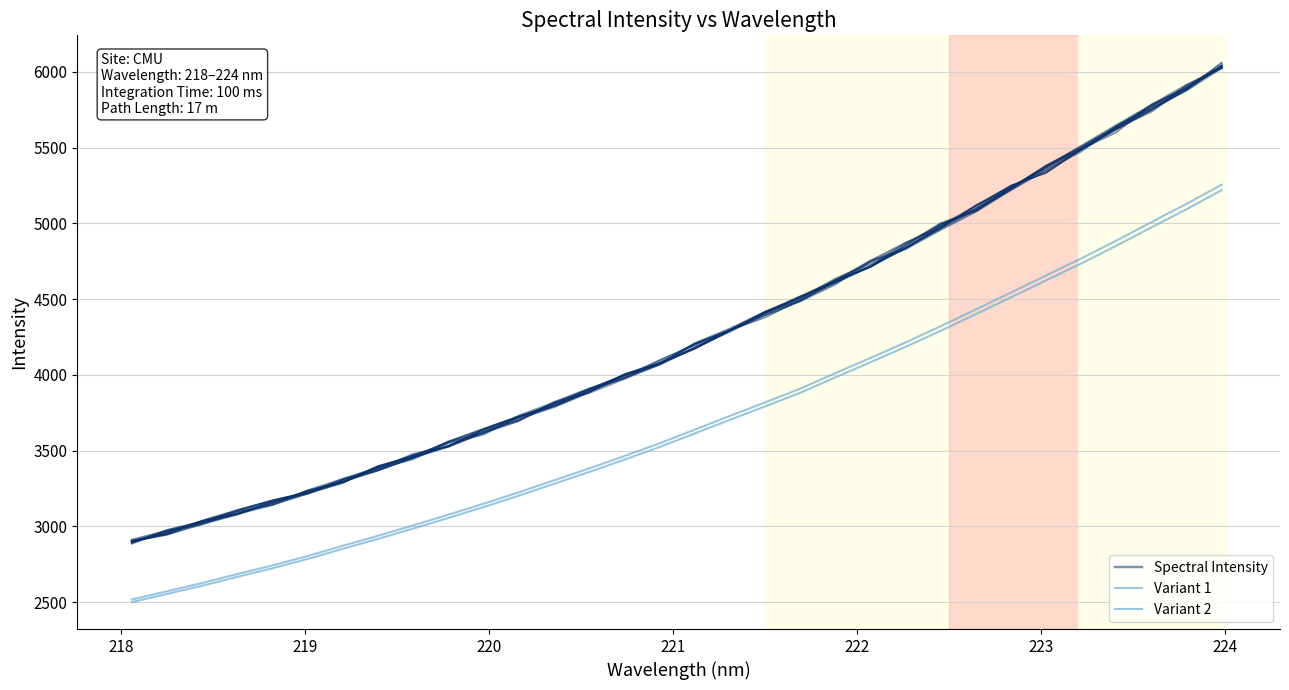

How many lines are shown in the chart?

3